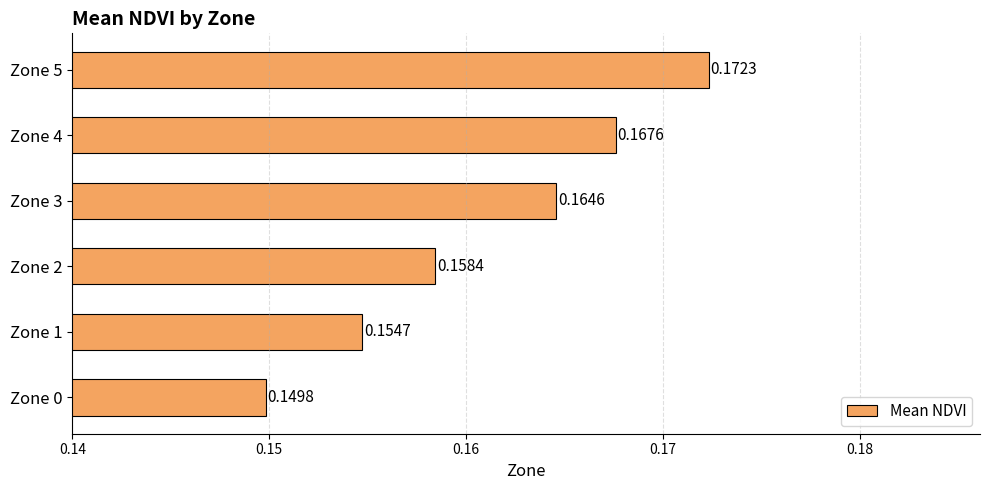

Between Zone 3 and Zone 5, which is larger?

Zone 5